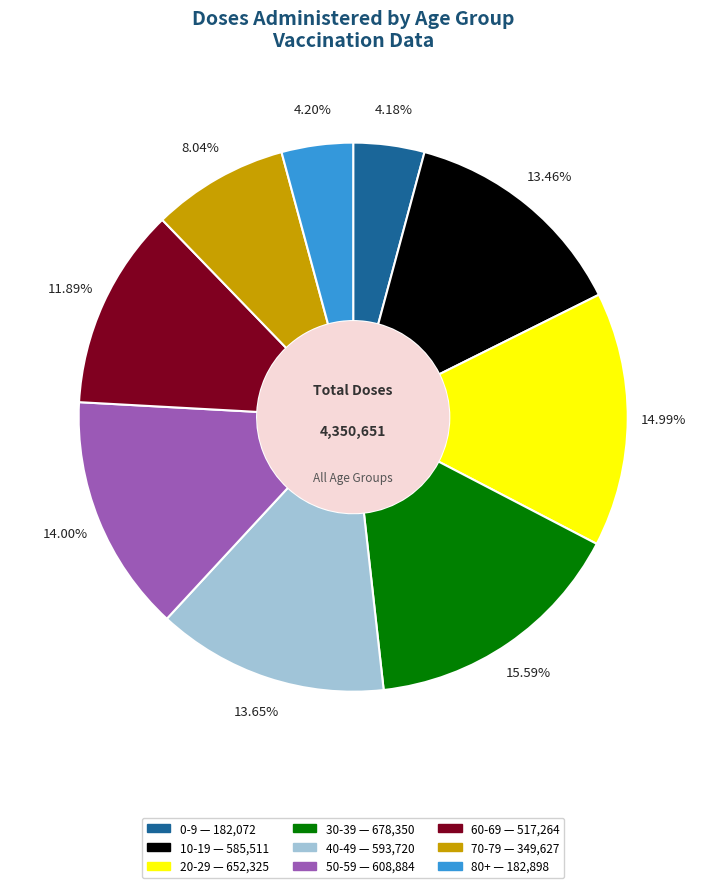

Which has a higher value, 80+ or 50-59?

50-59